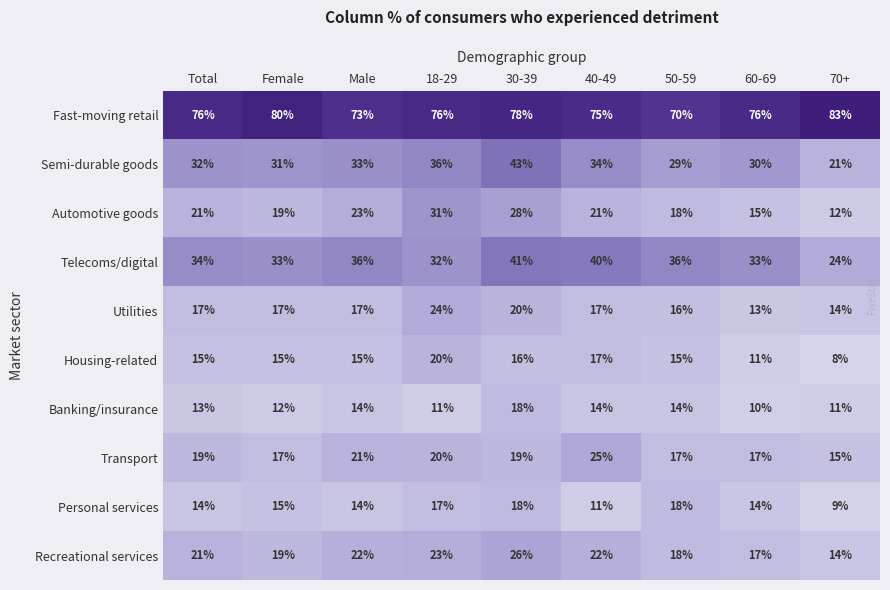

What is the spread (max minus min) of values at 18-29?

65